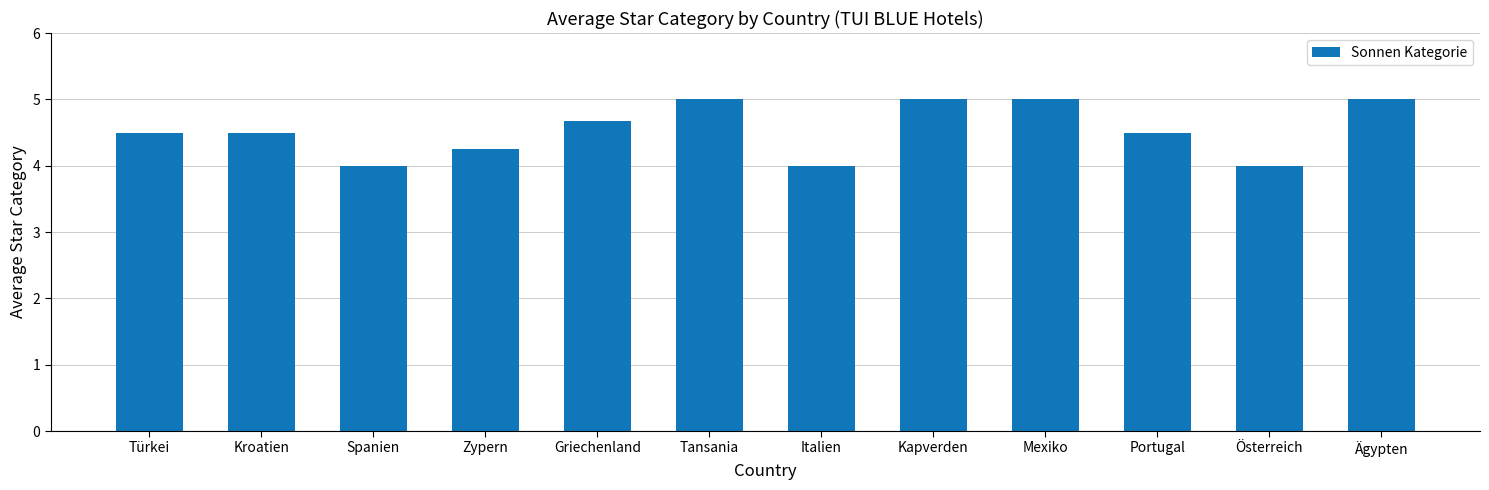

Which has a higher value, Kroatien or Spanien?

Kroatien